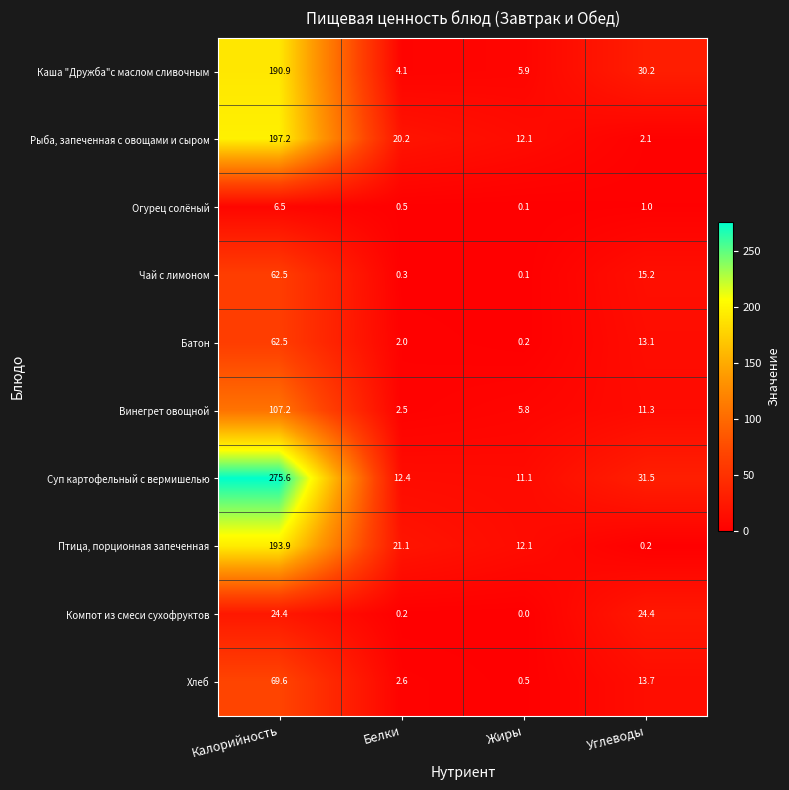

What value does the Рыба, запеченная с овощами и сыром series have at Белки?

20.2